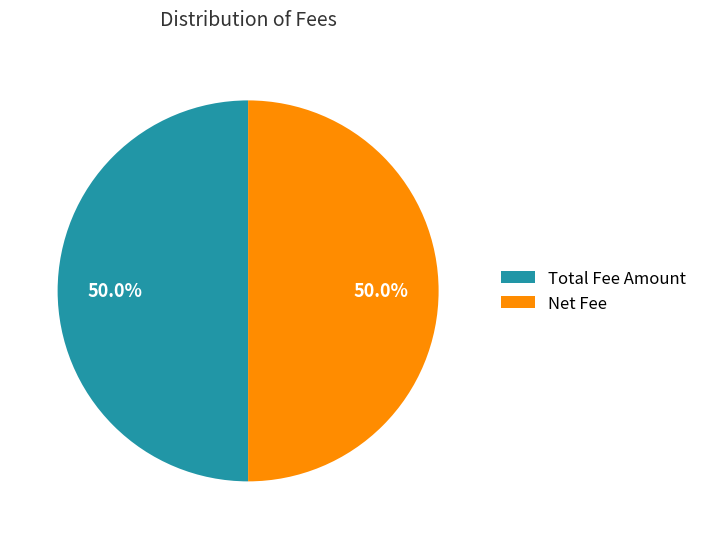

To the nearest percent, what portion does Net Fee represent?

50%